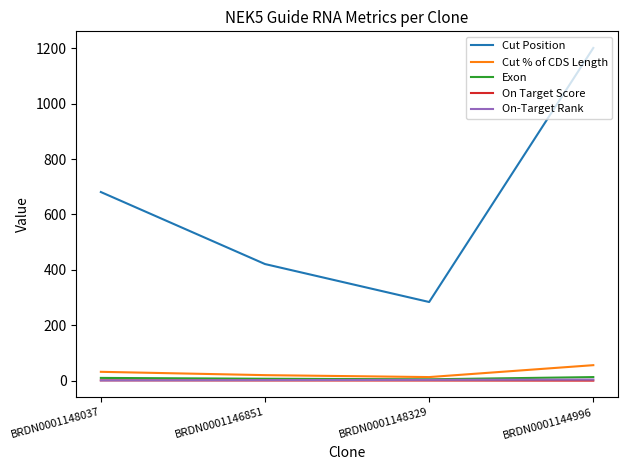

What is the sum of the Cut % of CDS Length values at BRDN0001144996 and BRDN0001146851?

76.0